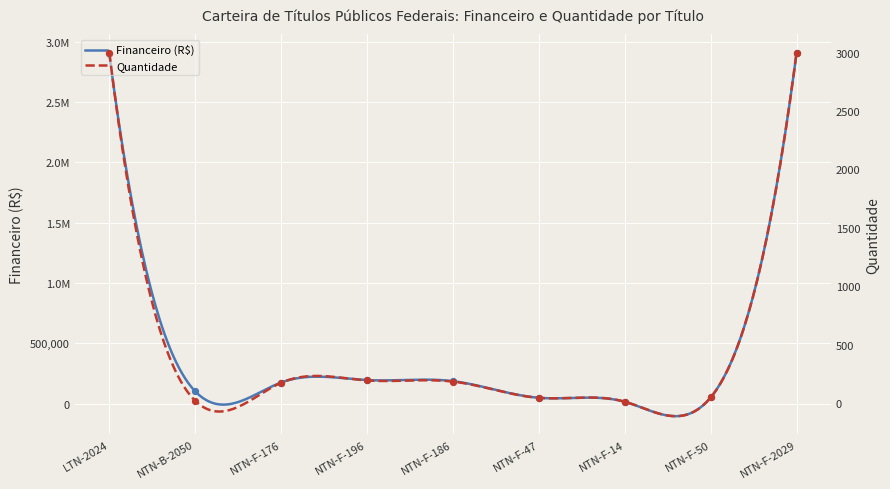

Which series reaches the maximum Y coordinate?

Financeiro